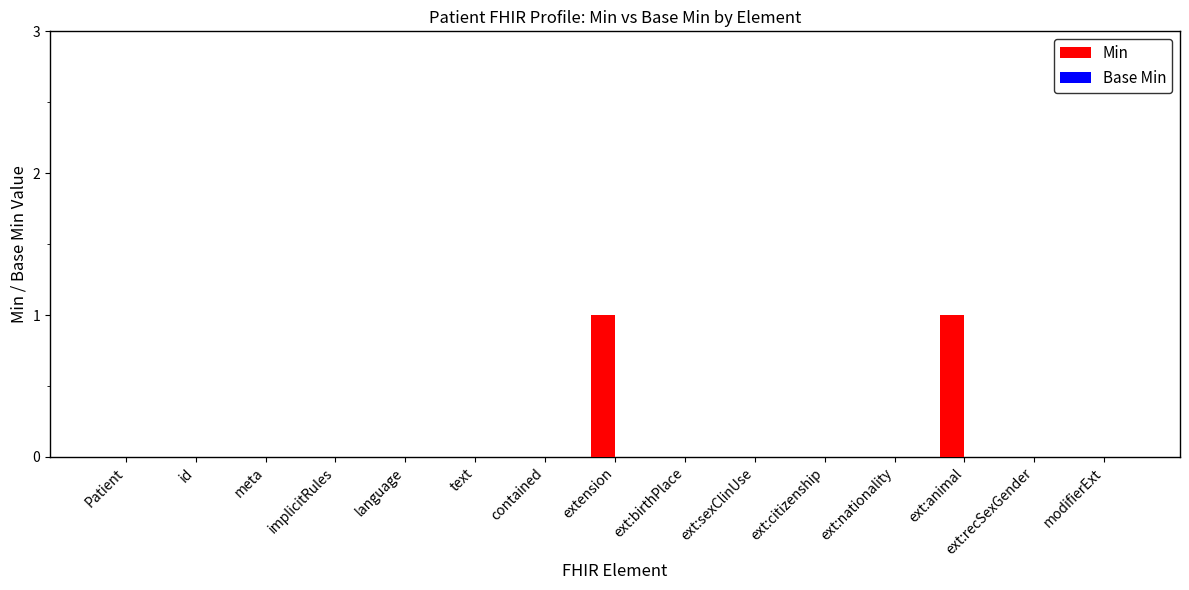

The value at implicitRules is 0. True or false?

True